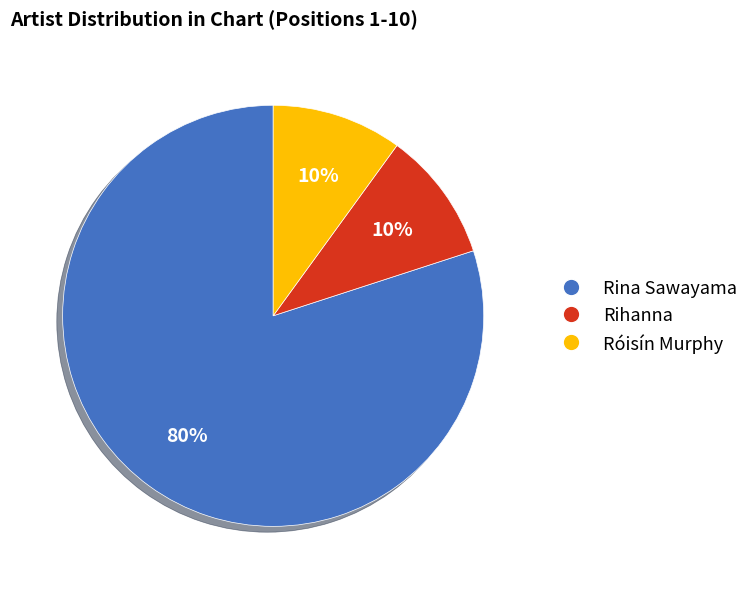

Which slice represents more than half of the pie?

Rina Sawayama